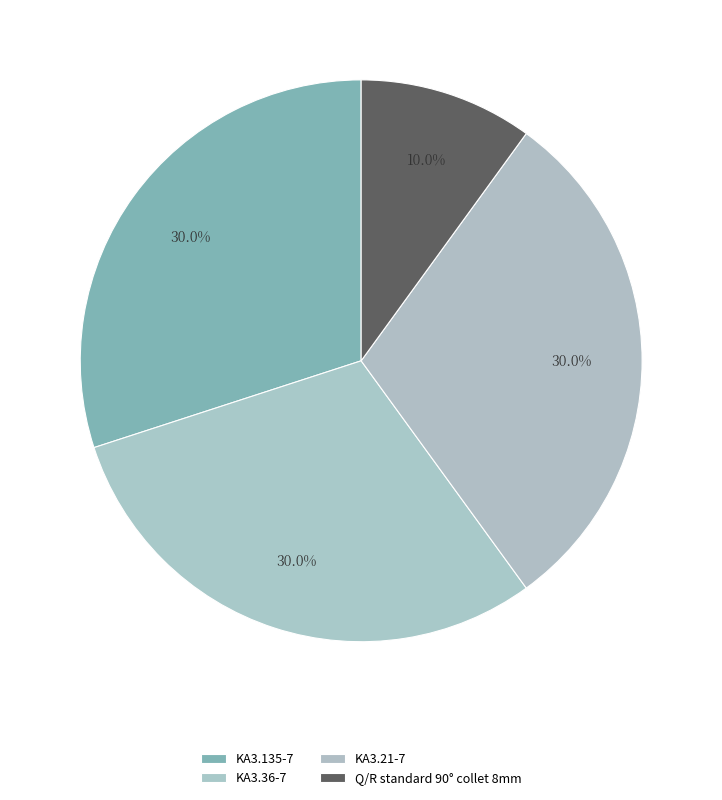

Which category has the smallest portion of the pie?

Q/R standard 90° collet 8mm